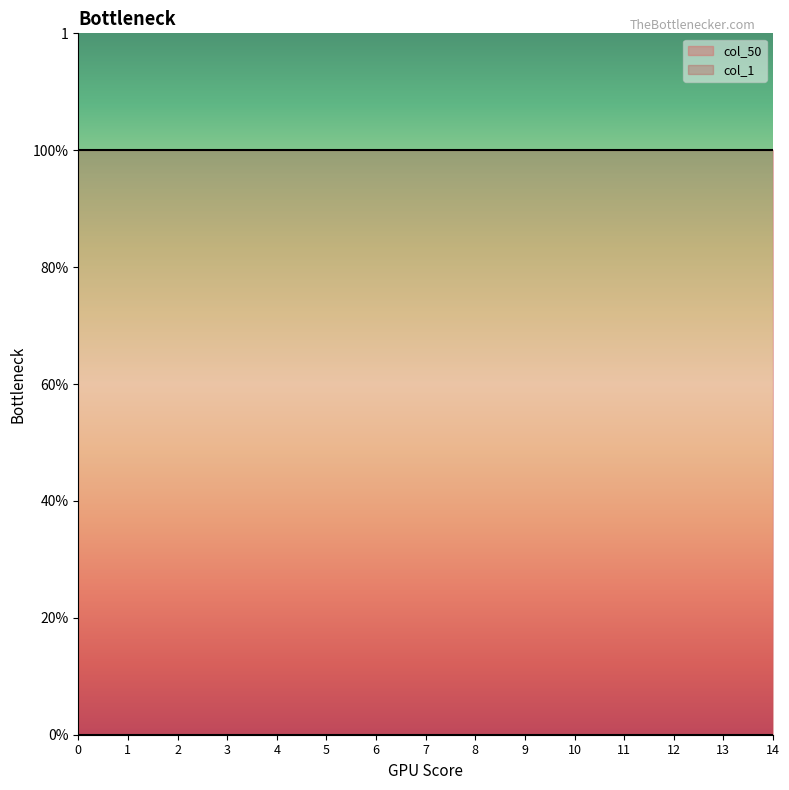

Rank the categories by col_50 value from highest to lowest.

0, 1, 2, 3, 4, 5, 6, 7, 8, 9, 10, 11, 12, 13, 14